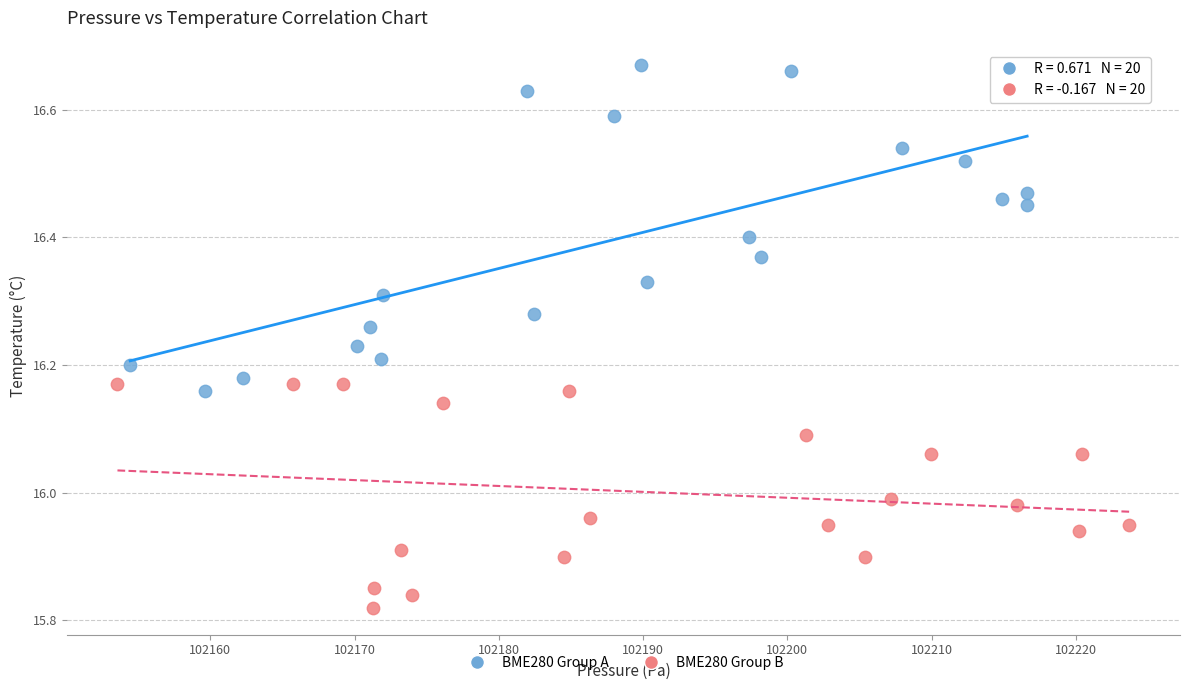

Which series has the largest Y range (max minus min)?

BME280 Group A